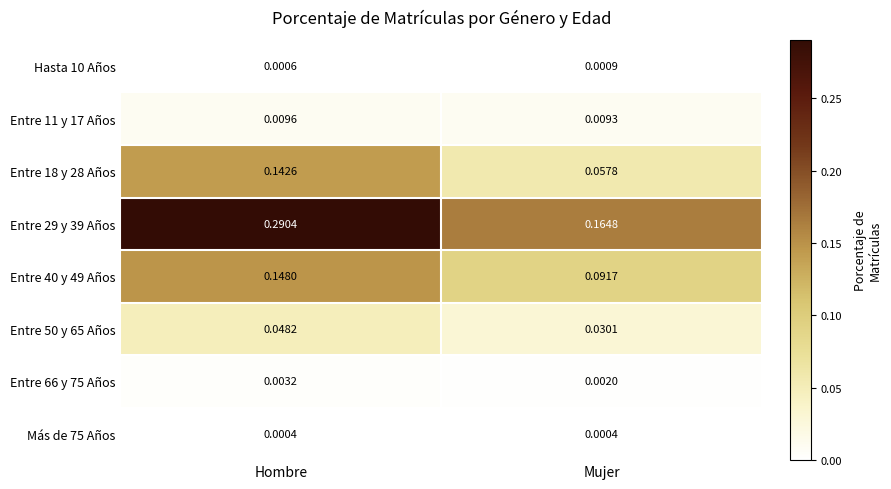

Which label corresponds to the largest value in the chart?

Hombre